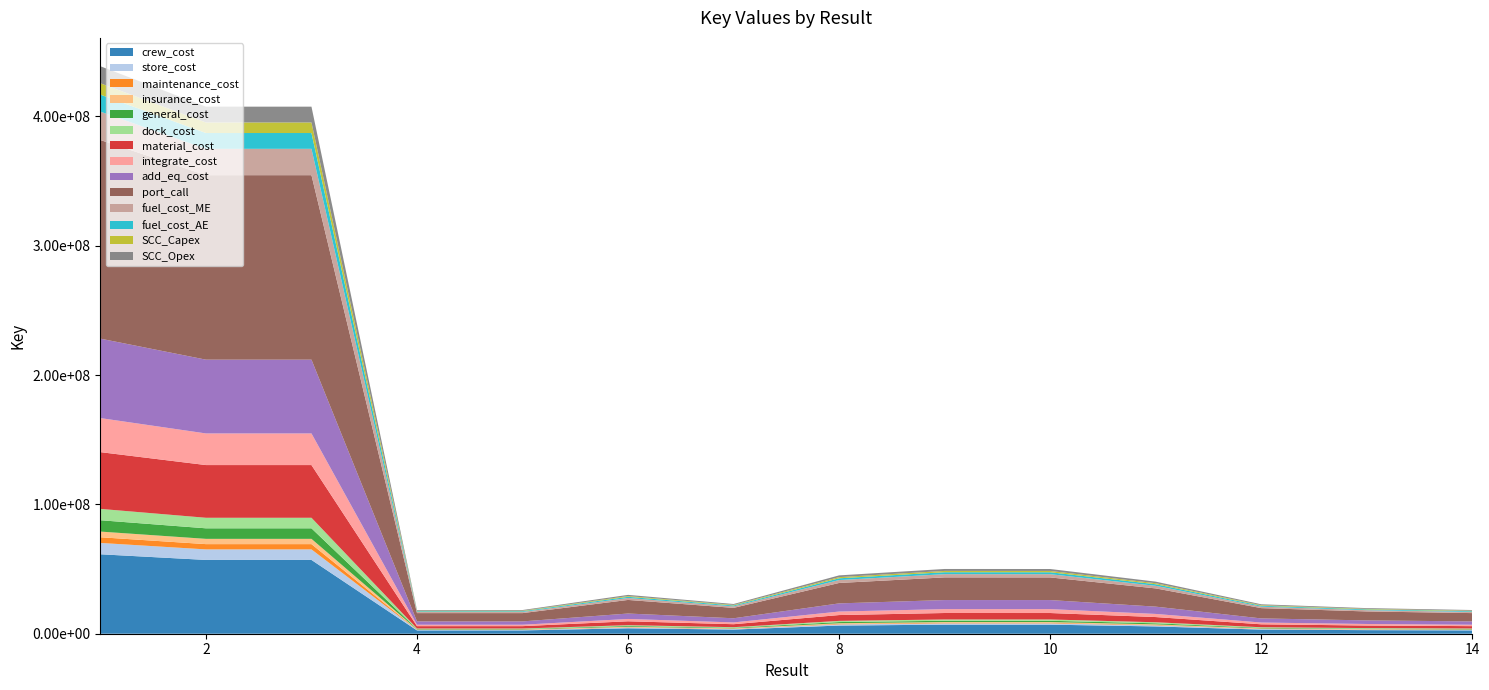

Reading left to right, extract all data points from this chart.

1=438783413	2=407548362	3=407548525	4=18321174	5=18322210	6=30031211	7=22979234	8=45113784	9=50065463	10=50038951	11=40267609	12=22758045	13=19804195	14=18326247